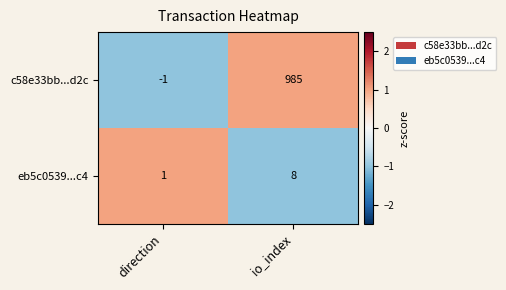

What is the sum of all eb5c0539...c4 values?

9